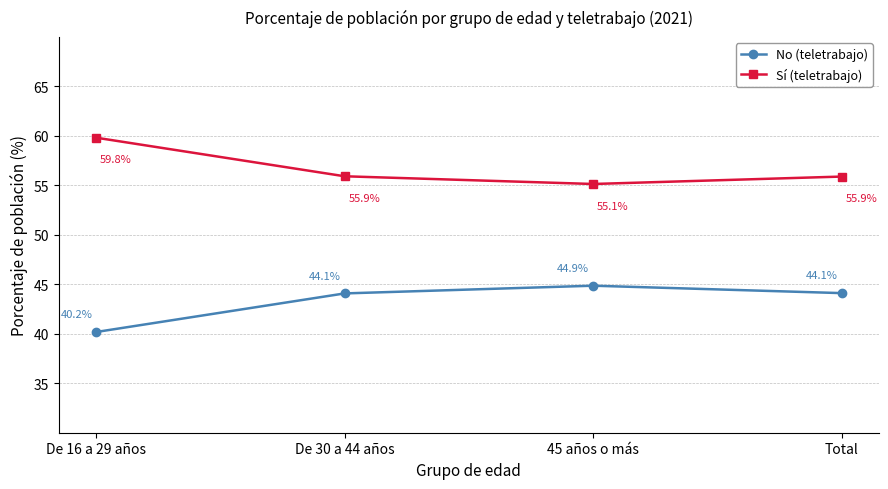

What is the value of the Sí (teletrabajo) point at the 2nd from the left?

55.9